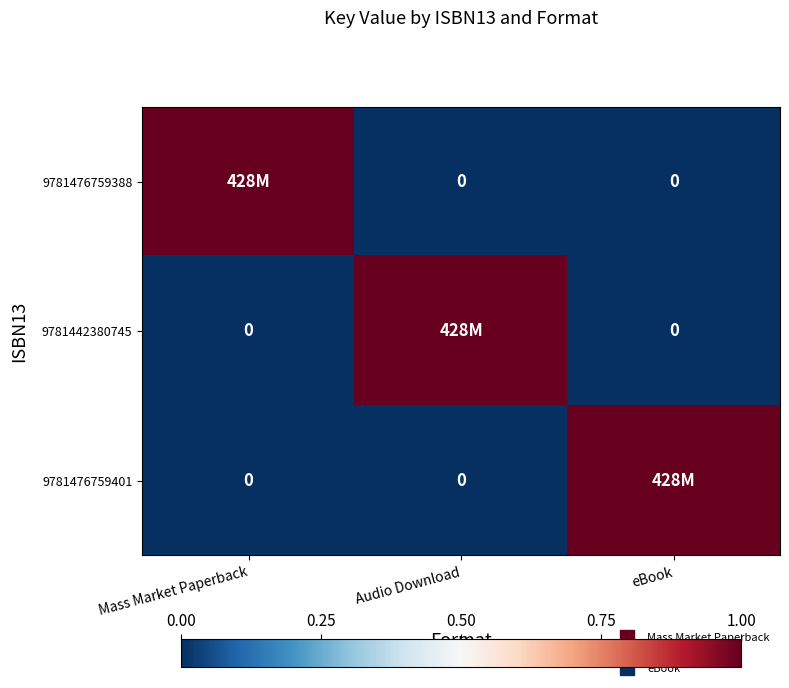

Which series has the widest spread of values?

9781476759388